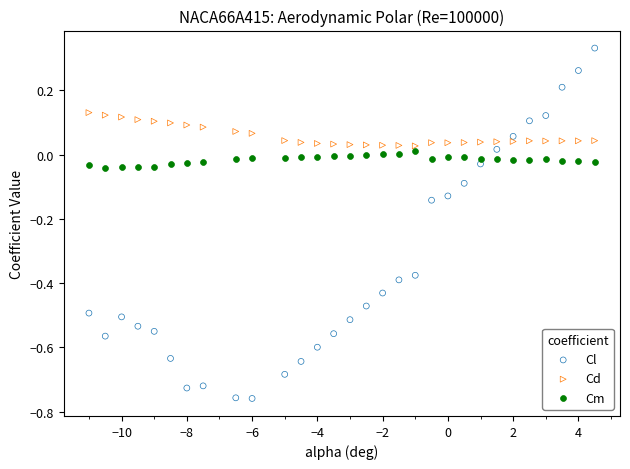

Across all data points, what is the range of X values (max minus min)?

15.5